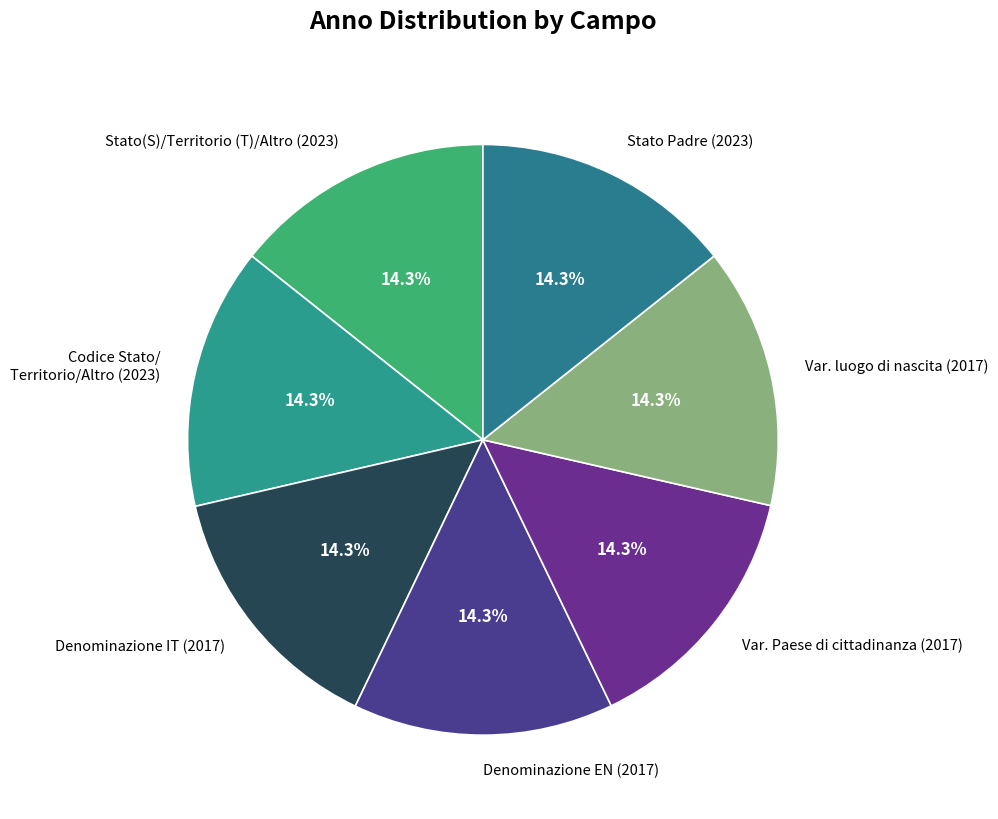

What is the ratio of the value at Var. luogo di nascita (2017) to the value at Denominazione EN (2017)?

1.0